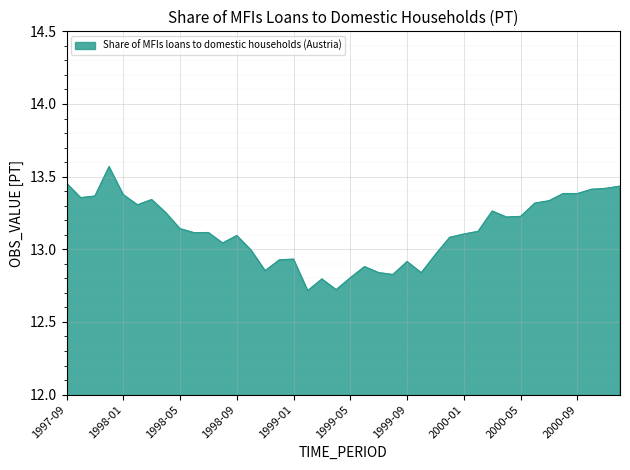

What is the smallest value displayed?

12.7